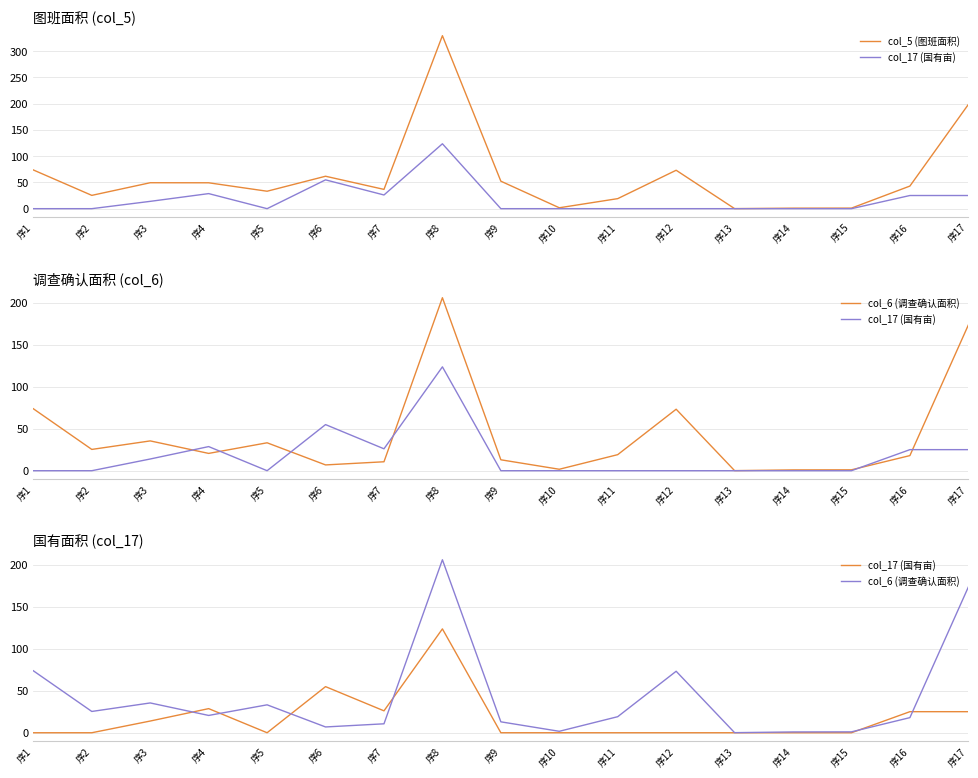

What value does the col_6 (调查确认面积) series have at 序10?

1.7